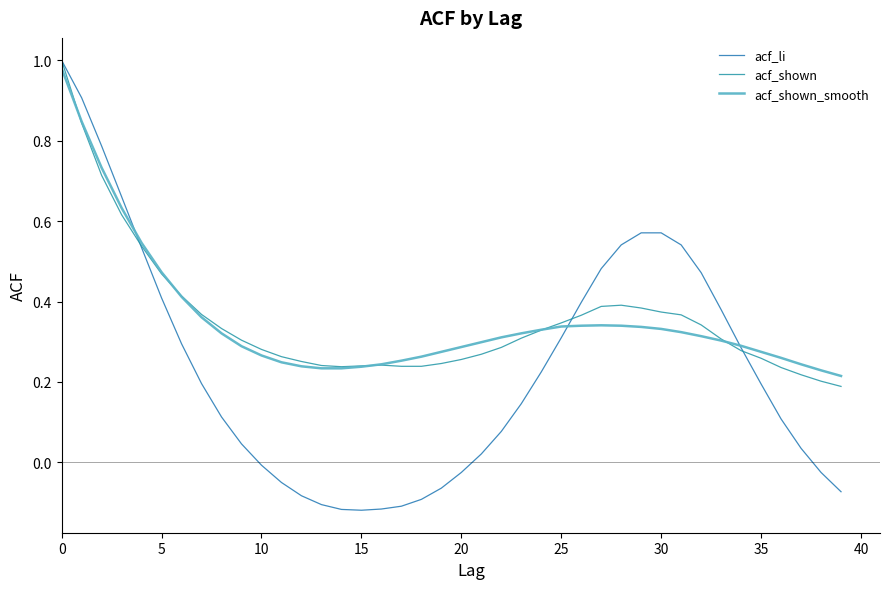

True or false: acf_shown_smooth has more than 0 points higher than both neighbors.

True